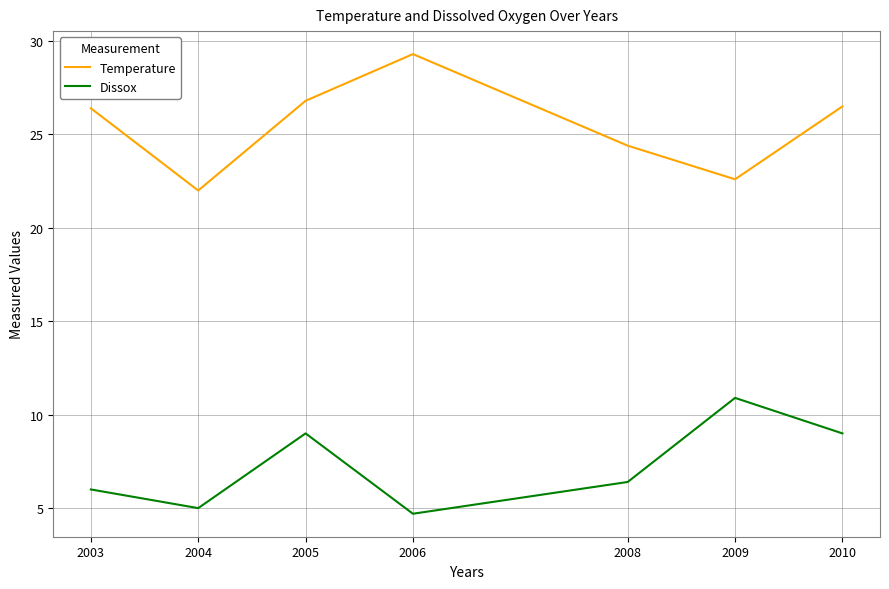

At which category does Temperature reach its first local peak?

2006